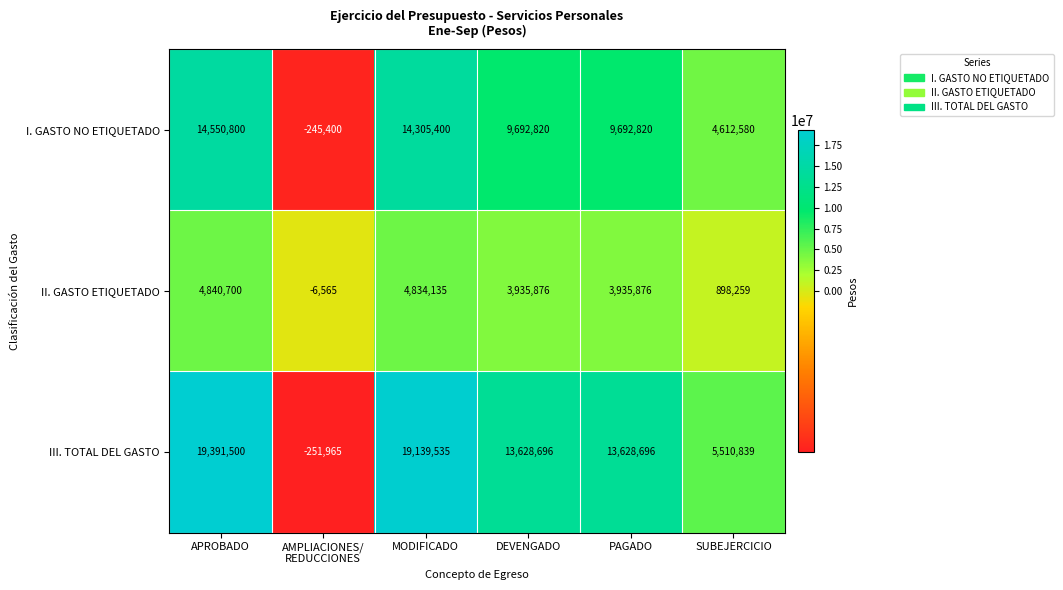

At which label is II. GASTO ETIQUETADO closest to 2417067?

SUBEJERCICIO